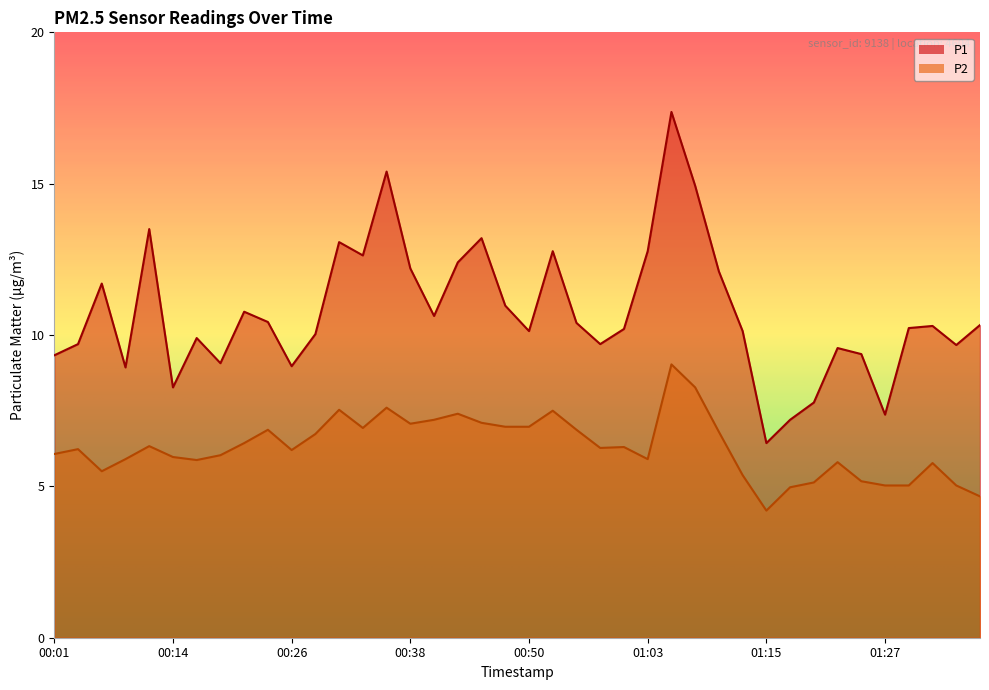

What is the sum of the P2 values at 00:31 and 01:17?

12.5